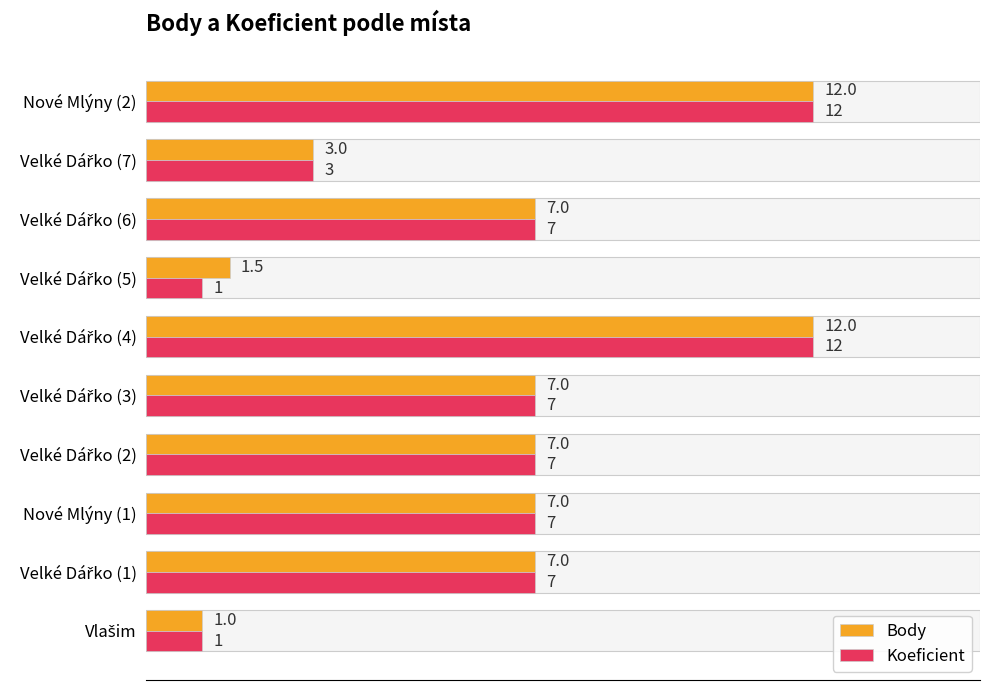

List the series in order of their overall mean, highest first.

Body, Koeficient